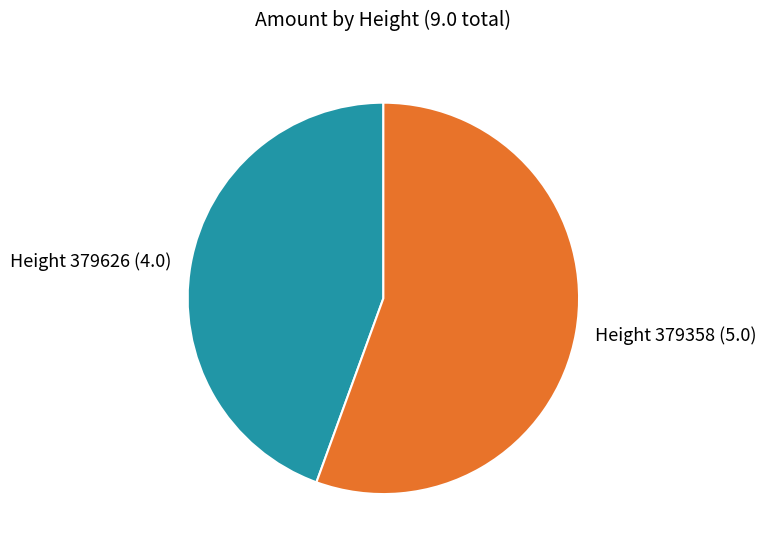

What is the majority slice?

Height 379358 (5.0)